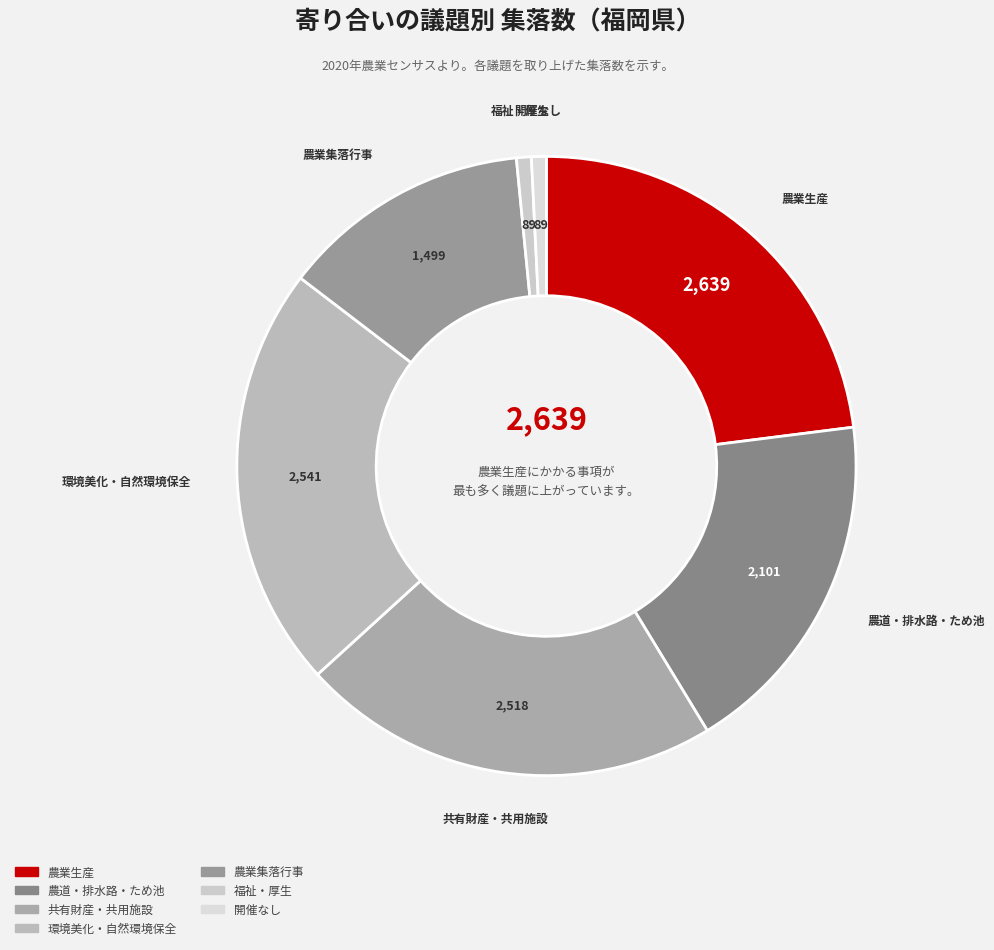

How many segments does this pie chart have?

7